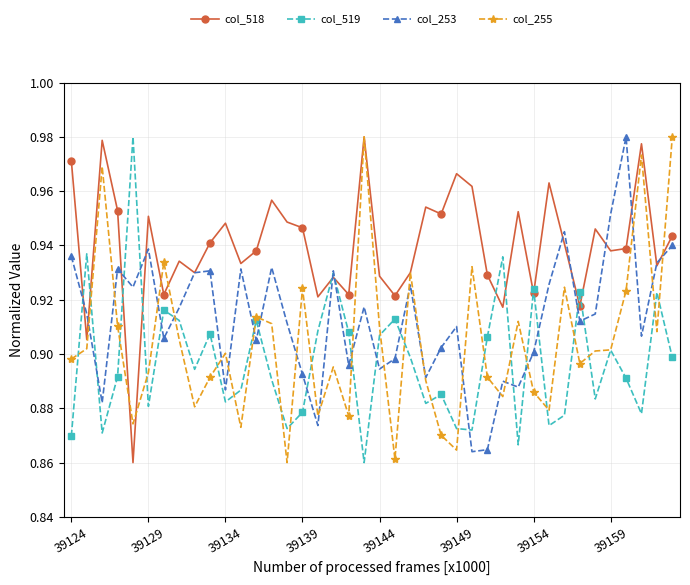

Count the col_255 values in the range 0 to 1.

40